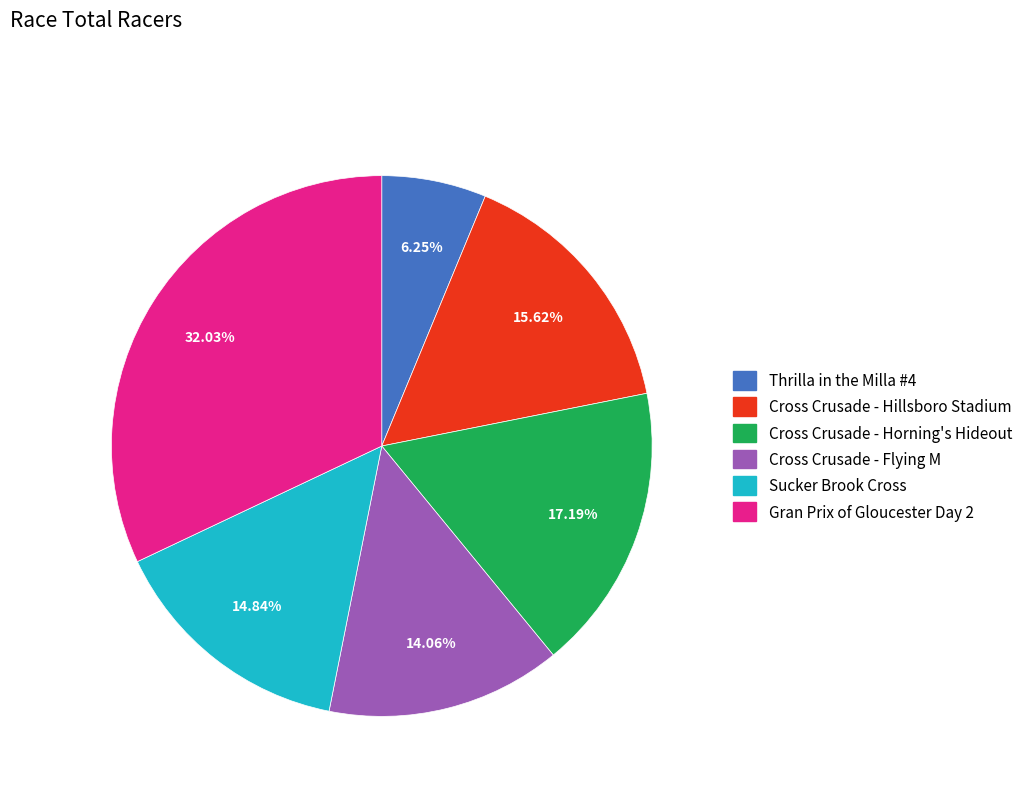

Which has a higher value, Thrilla in the Milla #4 or Cross Crusade - Hillsboro Stadium?

Cross Crusade - Hillsboro Stadium